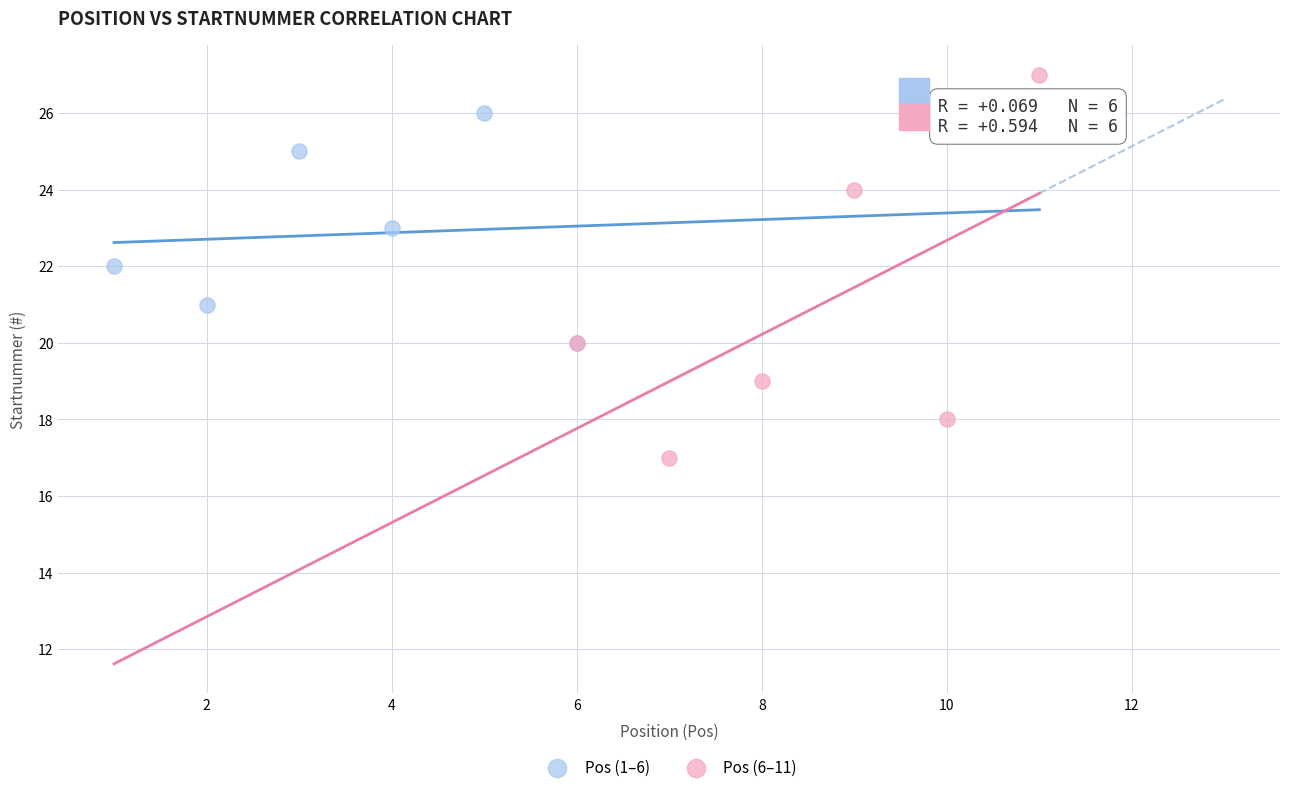

Which series has the largest Y range (max minus min)?

Pos (6–11)